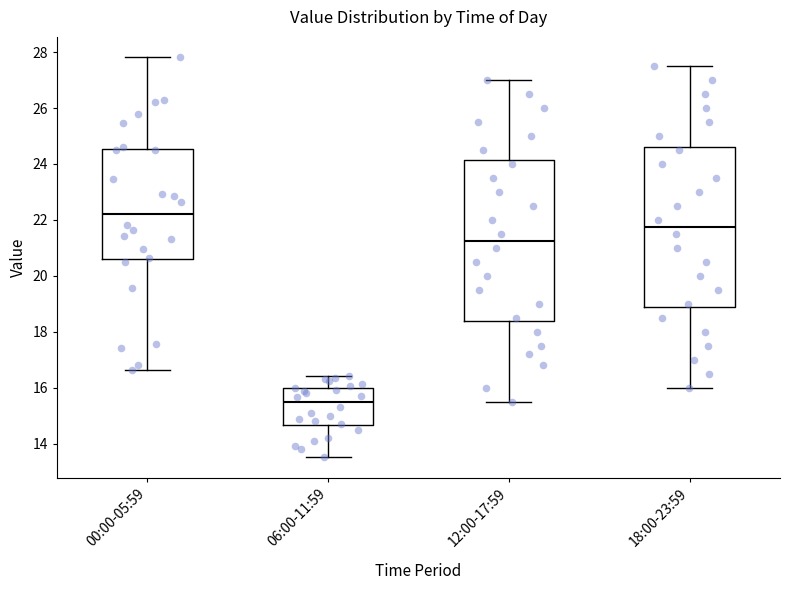

Where does the lower whisker of the box for 18:00-23:59 end on the y-axis? The values are not printed on the chart, so give them approximately, as read against the axis.

16.0